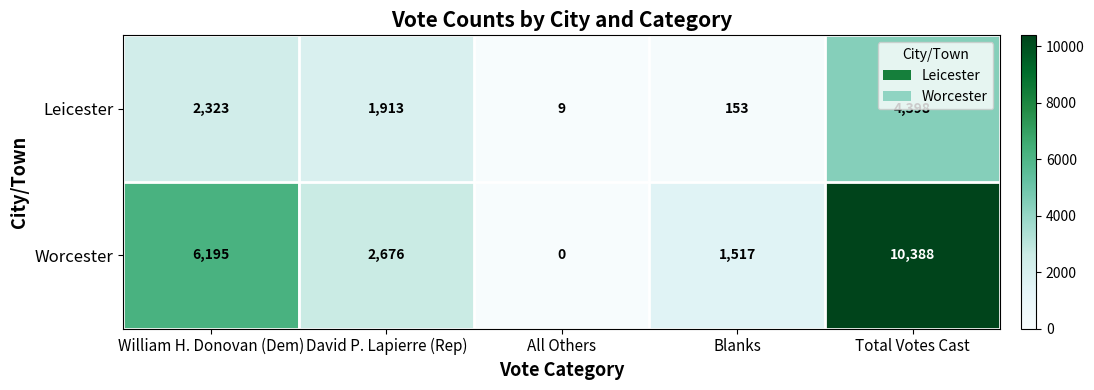

What is the average value of the Worcester series?

4155